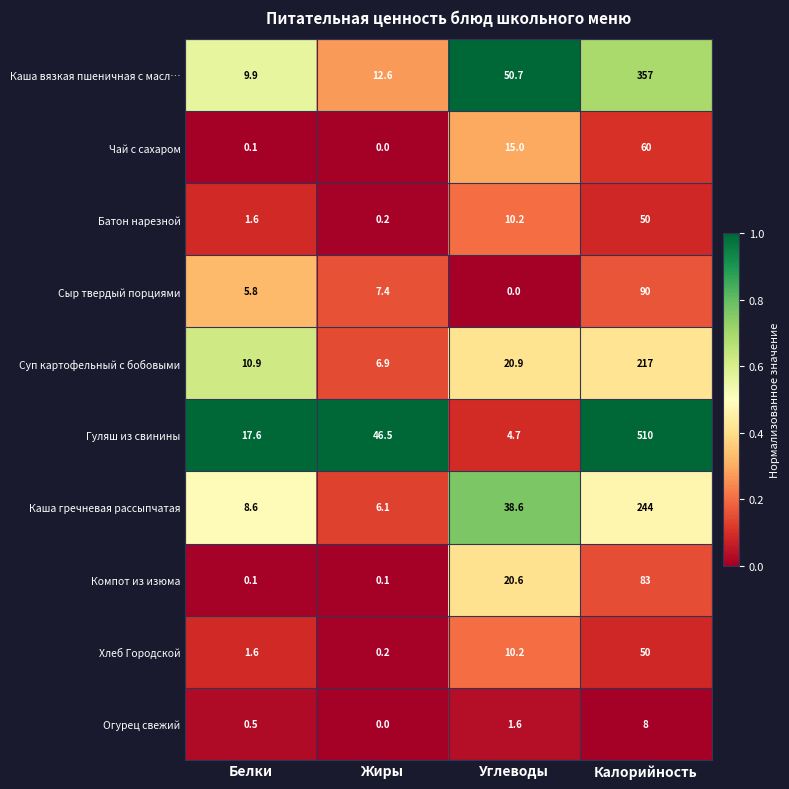

Rank the categories by Гуляш из свинины value from highest to lowest.

Калорийность, Жиры, Белки, Углеводы